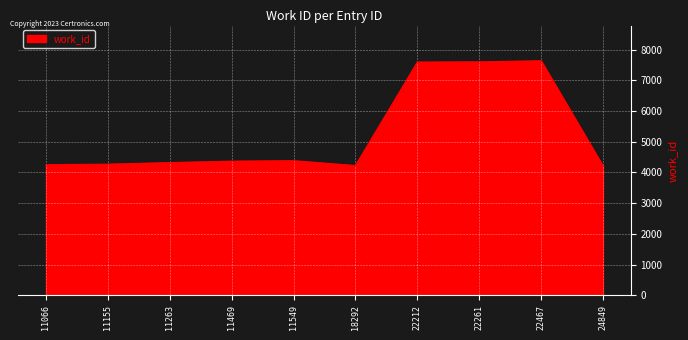

True or false: the data shows 4321 at 11263.

True